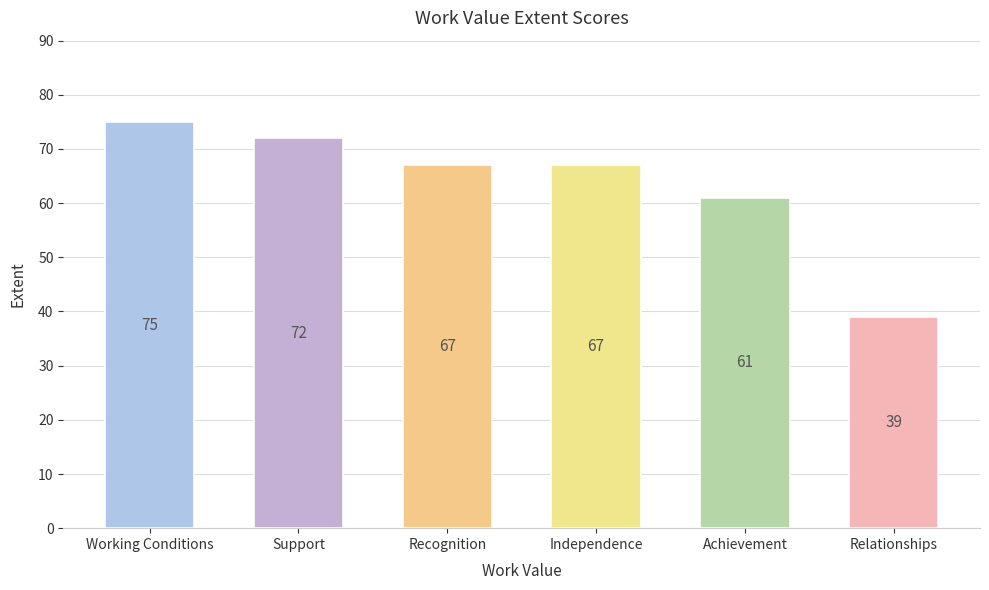

Where is the data nearest to the value 57?

Achievement